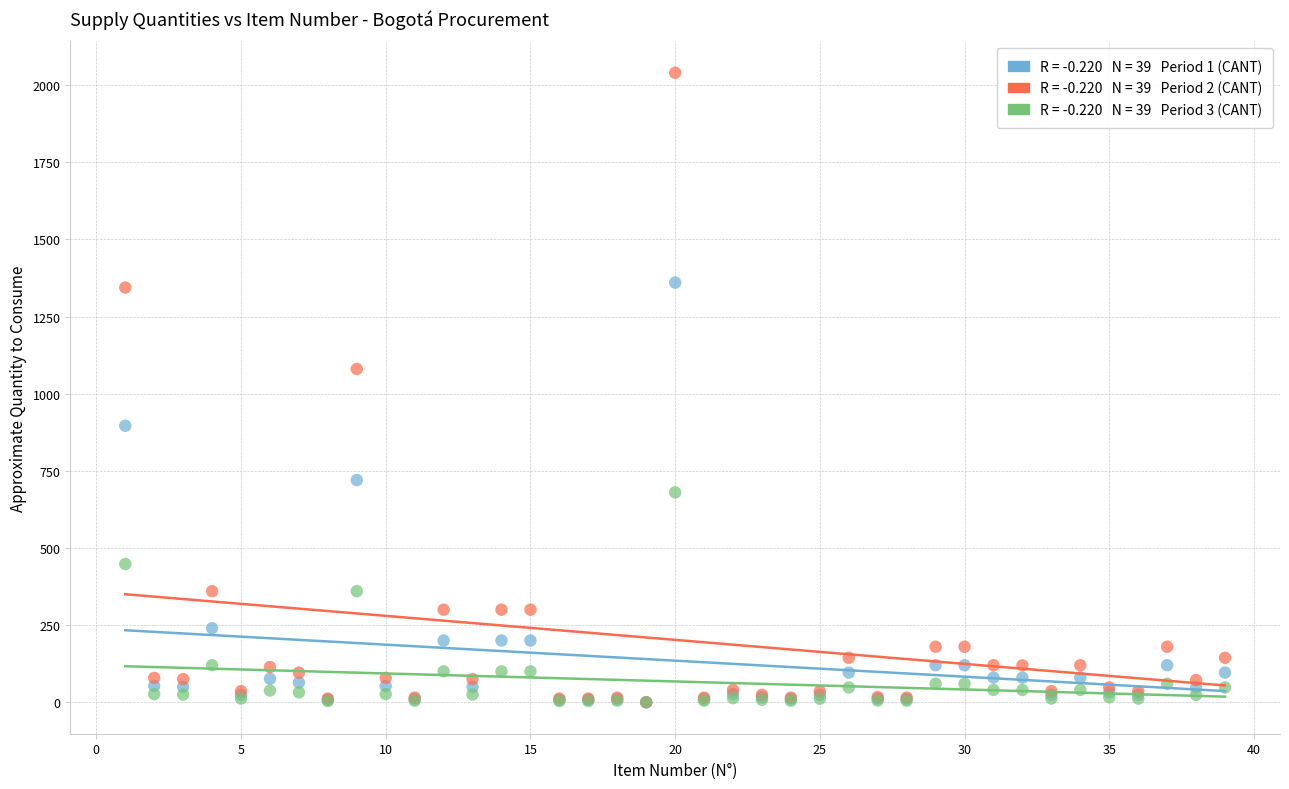

Across all series, what Y value is closest to 1020?

1080.0